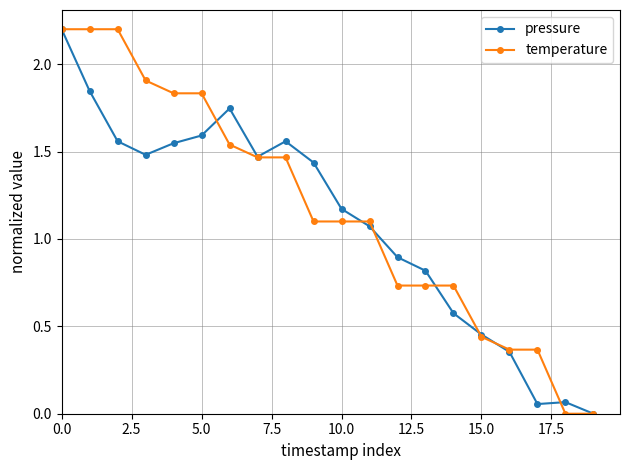

What is the maximum value for temperature?

2.2